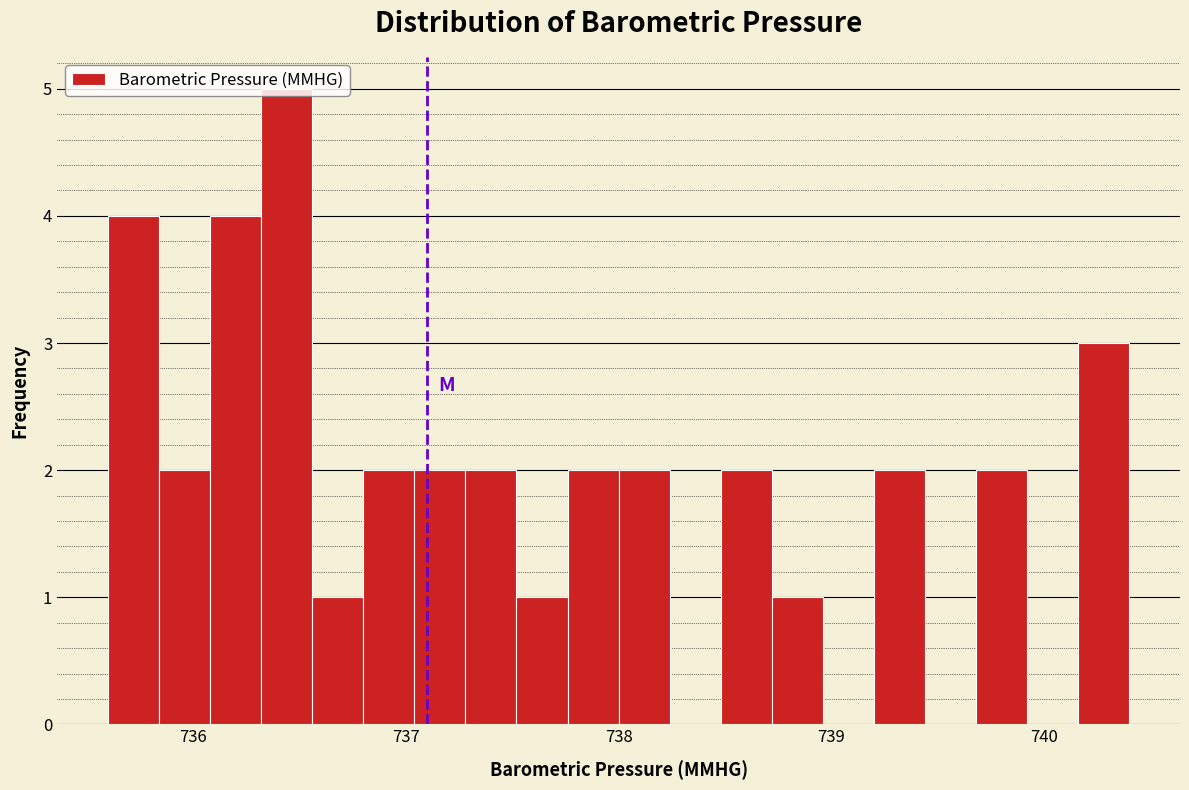

Read against the x-axis, roughly where is the centre of the tallest bar?

736.4